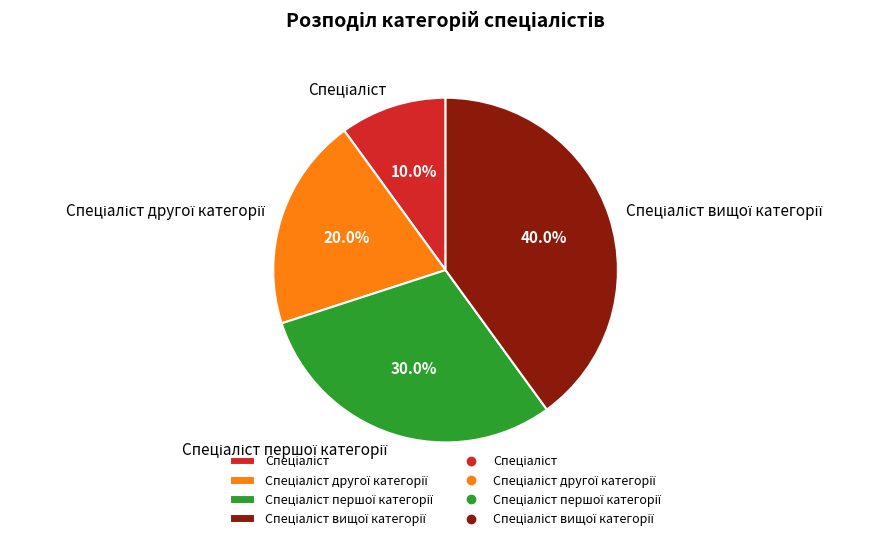

Does any single category account for the majority?

No